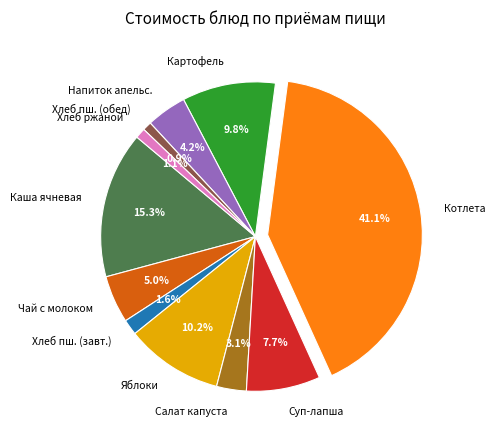

What is the largest slice in the pie chart?

Котлета